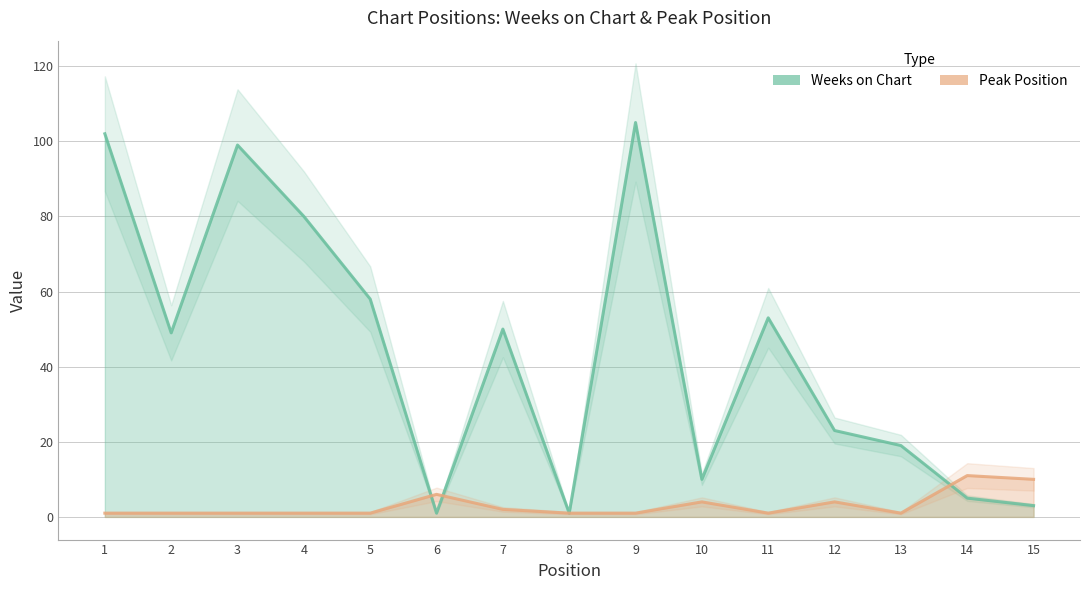

Reading left to right, what are all the values shown in this chart?

Weeks on Chart: 1=102	2=49	3=99	4=80	5=58	6=1	7=50	8=1	9=105	10=10	11=53	12=23	13=19	14=5	15=3
Peak Position: 1=1	2=1	3=1	4=1	5=1	6=6	7=2	8=1	9=1	10=4	11=1	12=4	13=1	14=11	15=10